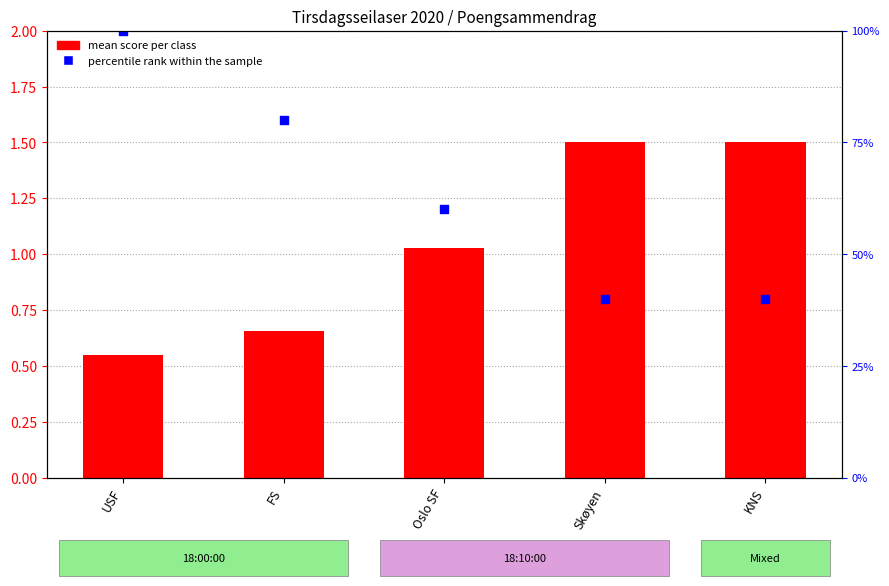

Which series contains the lowest Y value?

mean score per class